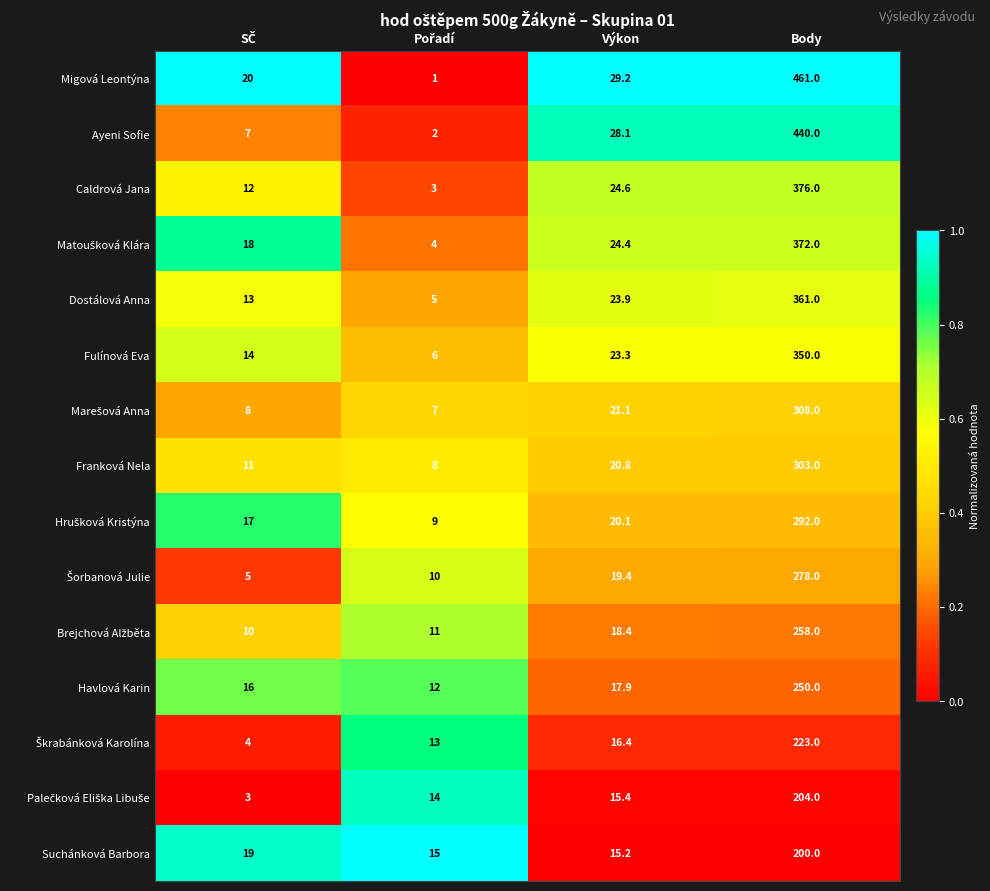

Is it true that Havlová Karin equals 250.0 at Body?

True